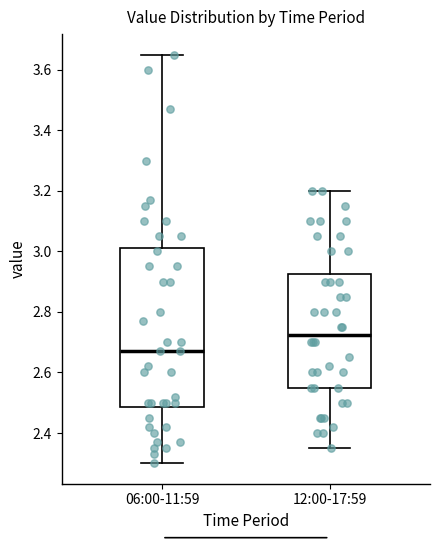

Comparing the boxes themselves (not the whiskers), which one is the tallest?

06:00-11:59